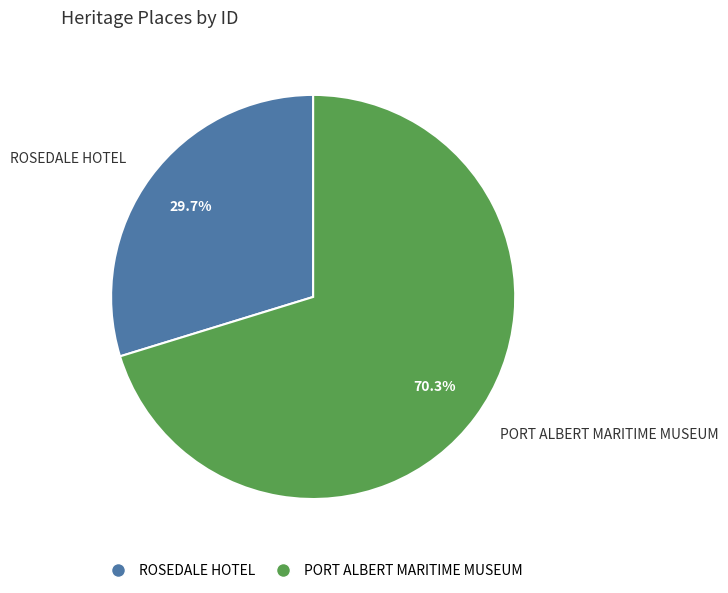

What is the smallest slice in the pie chart?

ROSEDALE HOTEL